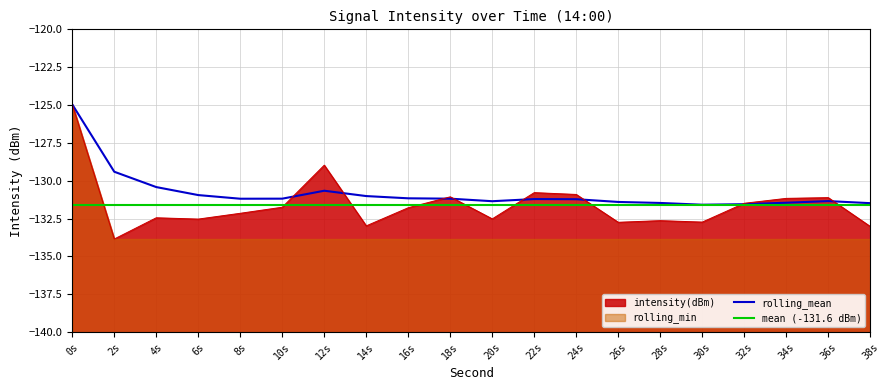

After their last crossing, which series has the higher values: rolling_mean or intensity(dBm)?

rolling_mean